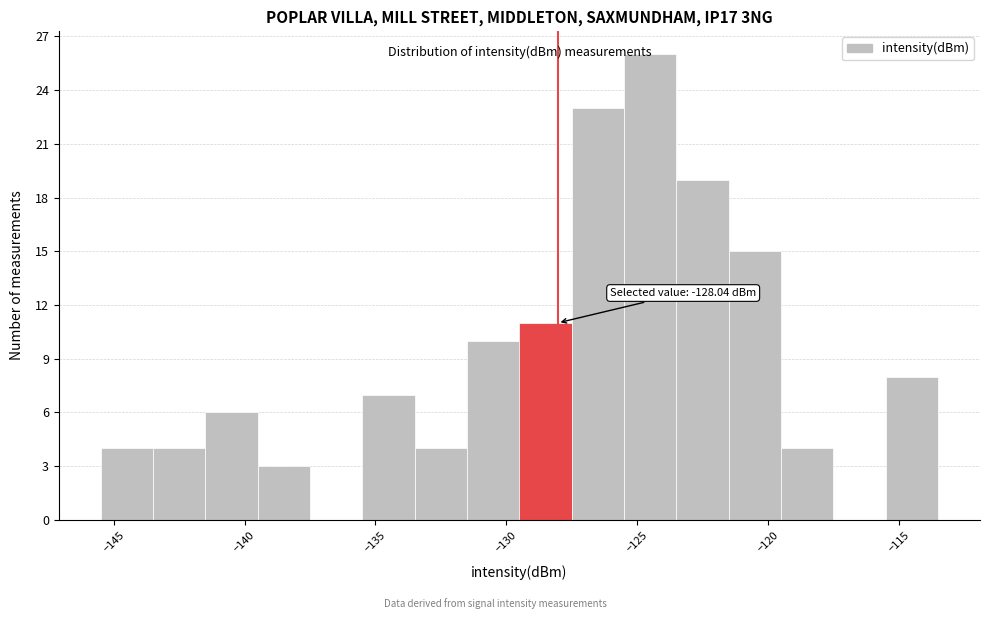

Over which range of the x-axis is the bar tallest?

-125.5 to -123.5